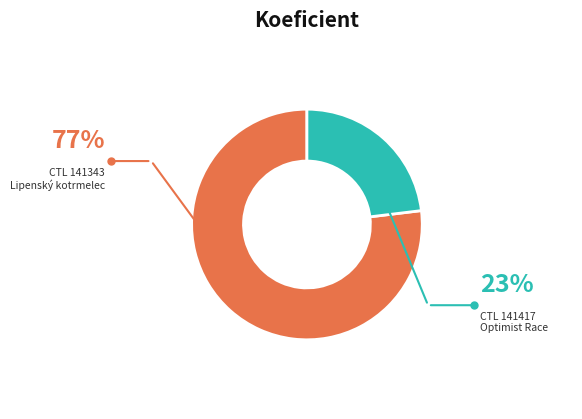

Is there any slice that represents more than half of the pie?

Yes